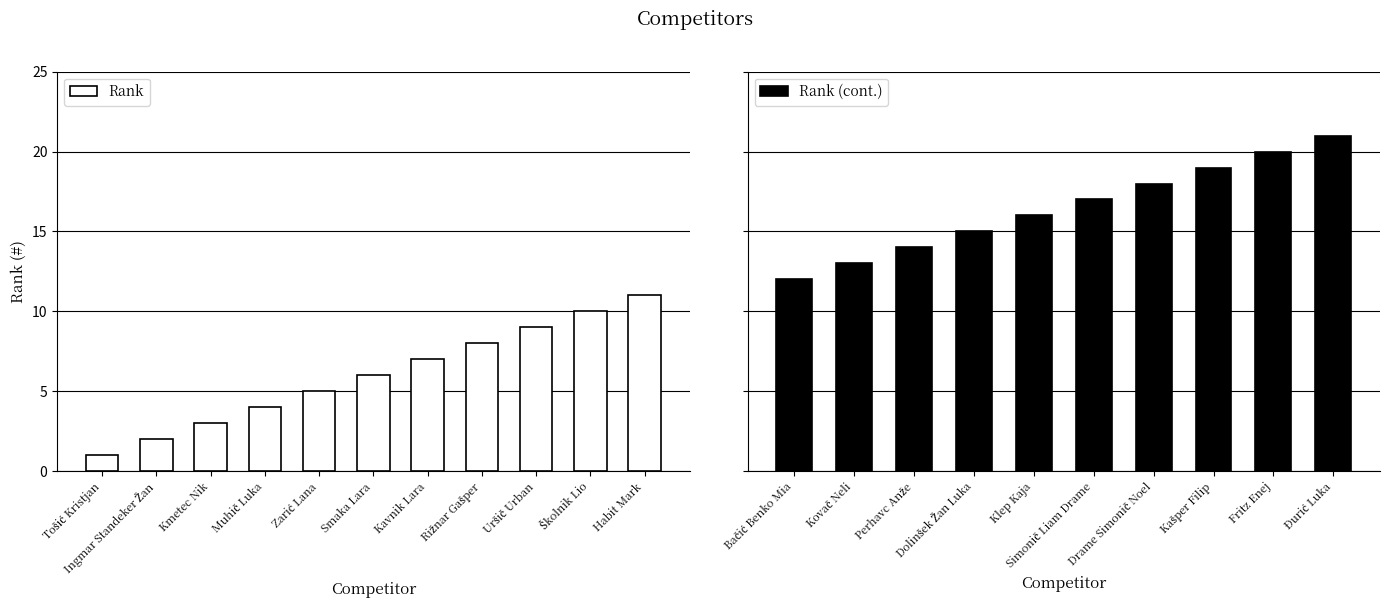

Approximately how many times larger is the value at Ingmar Standeker Žan compared to Đurić Luka?

0.1